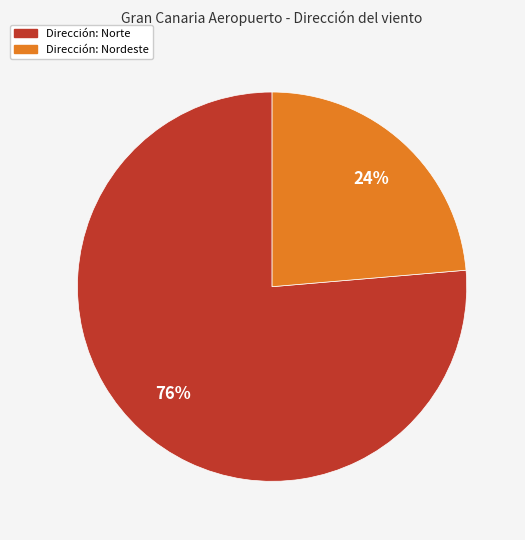

To the nearest percent, what is the average slice percentage?

50%